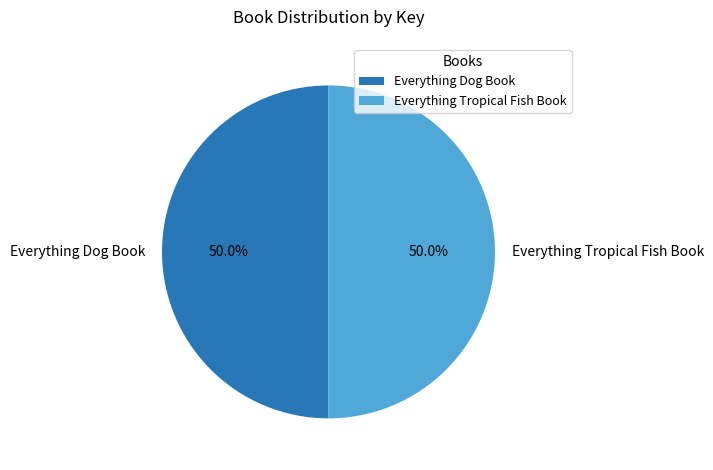

To the nearest percent, what is the combined percentage of Everything Tropical Fish Book and Everything Dog Book?

100%